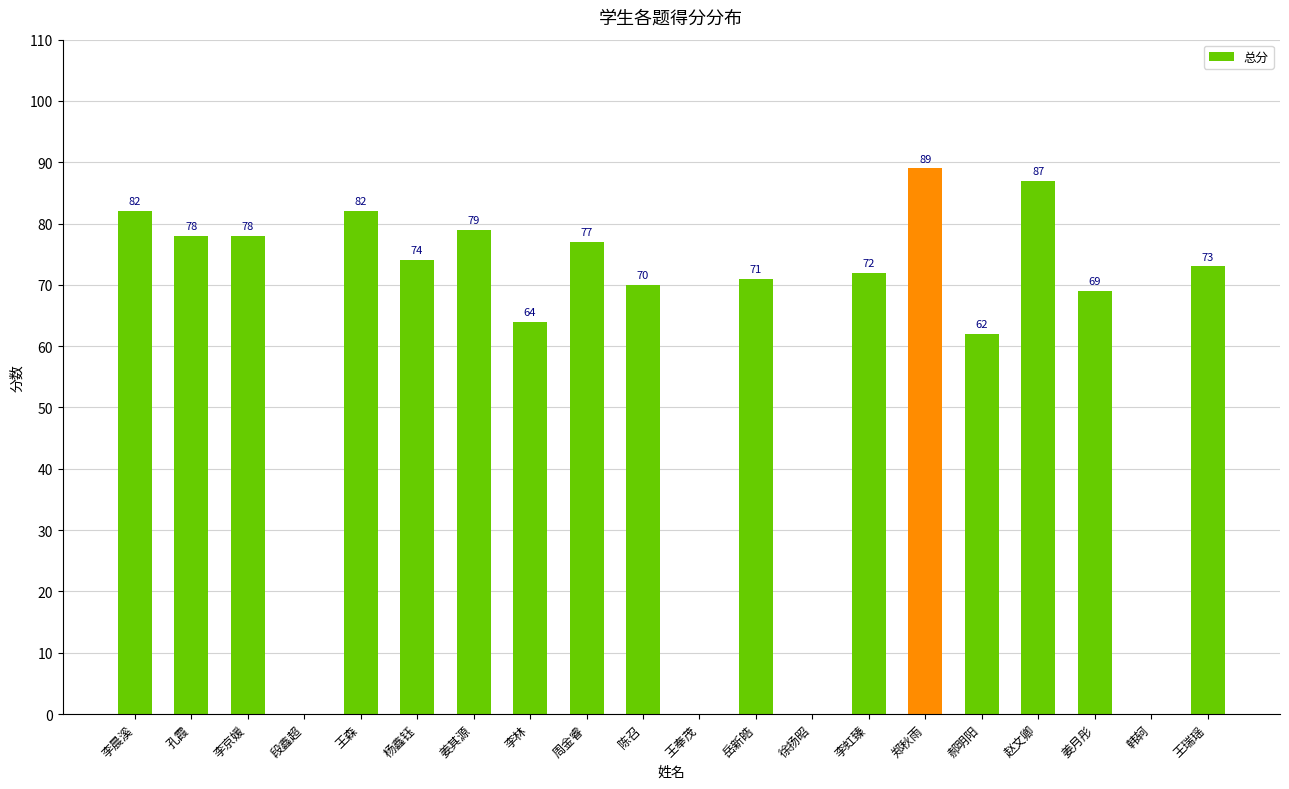

What is the greatest value displayed?

89